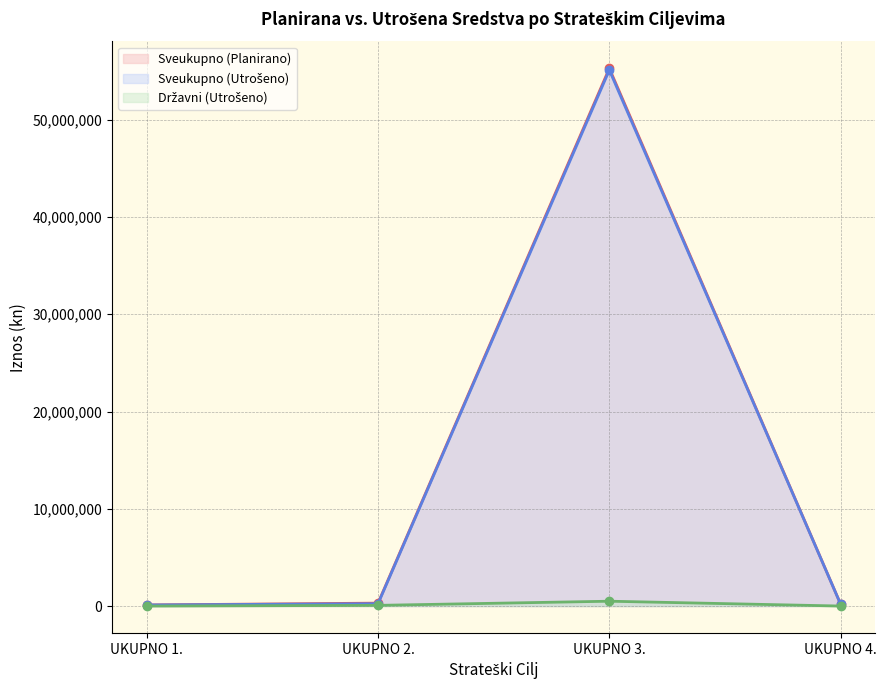

At UKUPNO 1., list the series in order from largest to smallest.

Sveukupno (Planirano), Sveukupno (Utrošeno), Državni (Utrošeno)